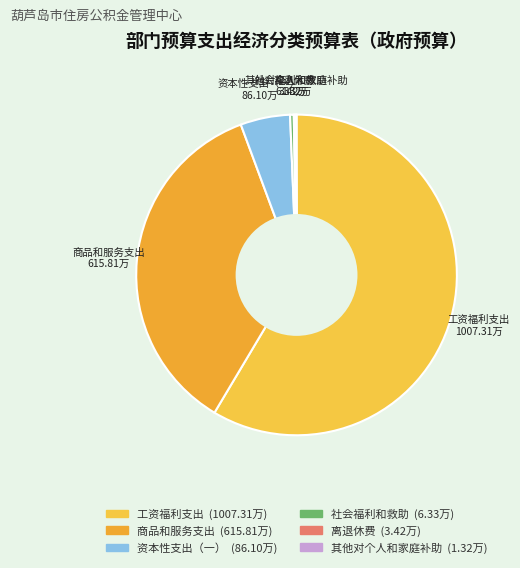

Combined, do 资本性支出（一） and 商品和服务支出 account for over 50%?

No